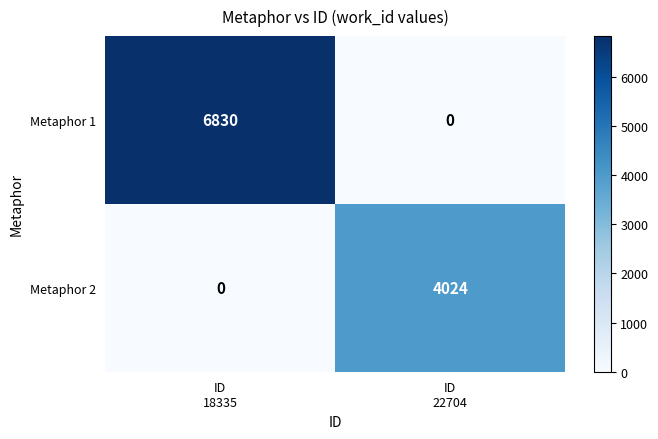

Rank the series at ID
22704 from lowest to highest value.

Metaphor 1, Metaphor 2